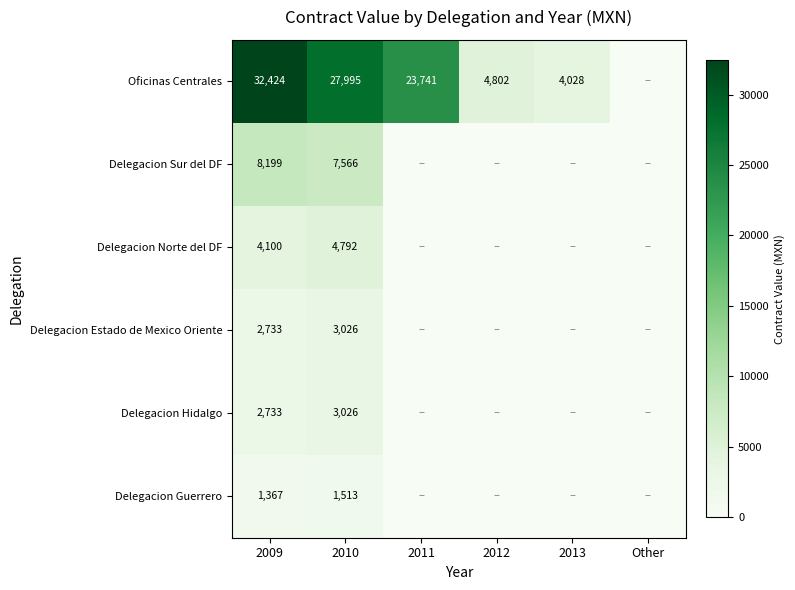

What is the difference between the Oficinas Centrales values at 2009 and 2012?

27622